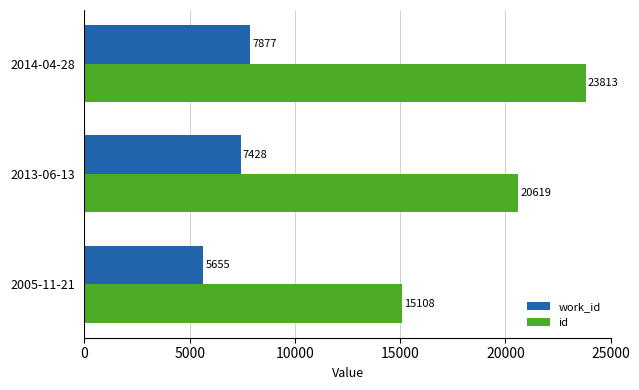

What is the average value of the work_id series?

6987